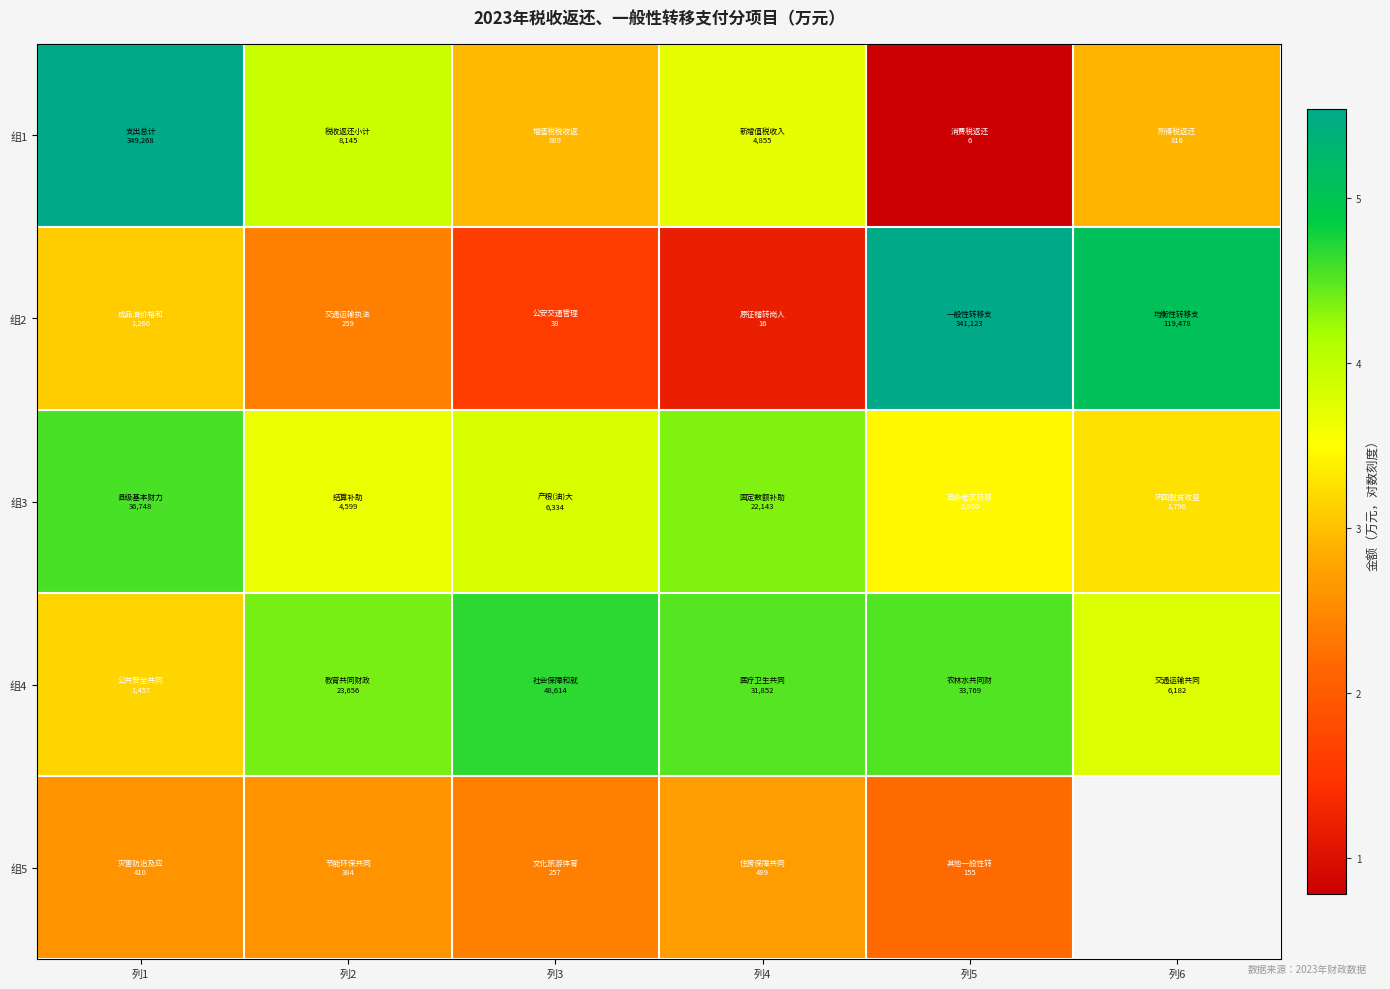

At 列1, list the series in order from smallest to largest.

组5, 组2, 组4, 组3, 组1